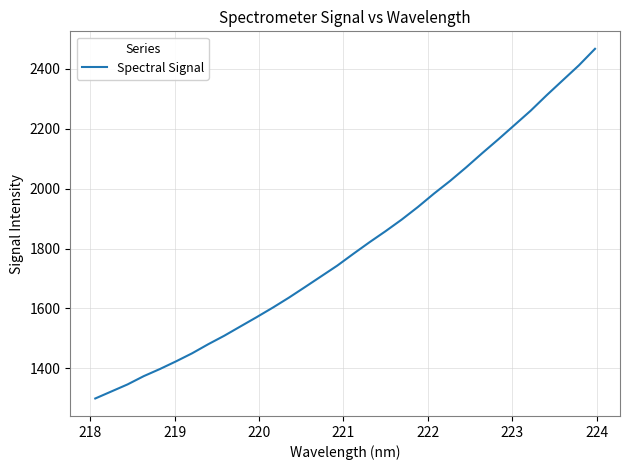

What is the smallest value displayed?

1299.3